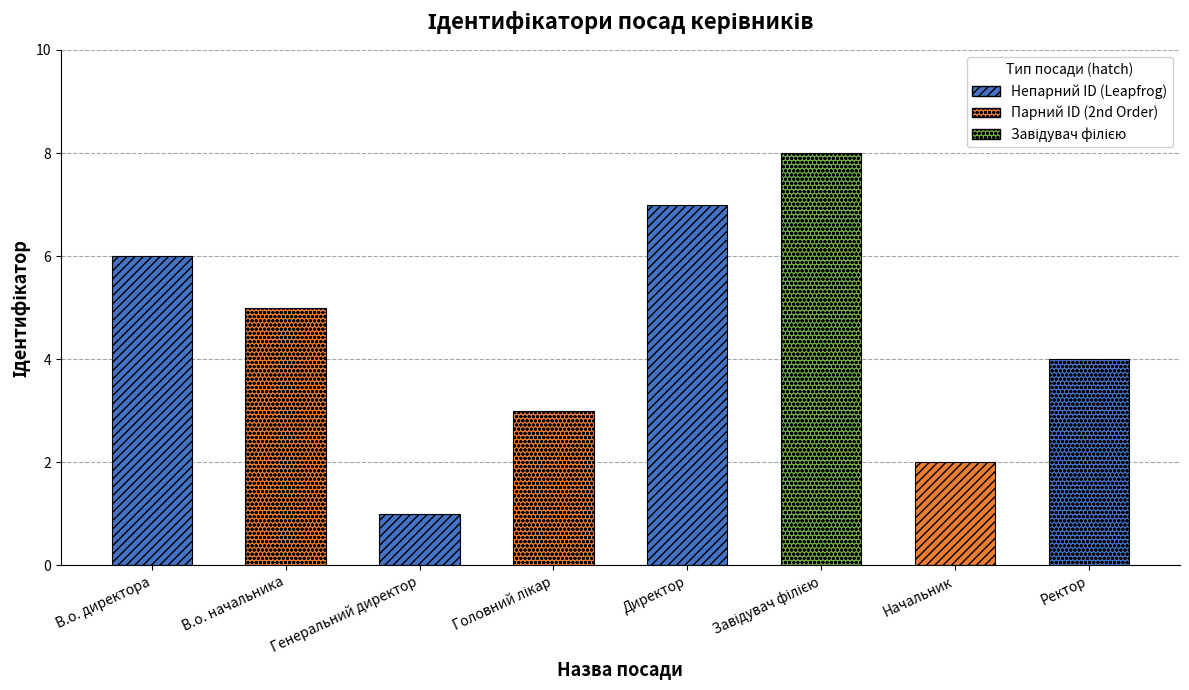

What is the maximum value shown in the chart?

8